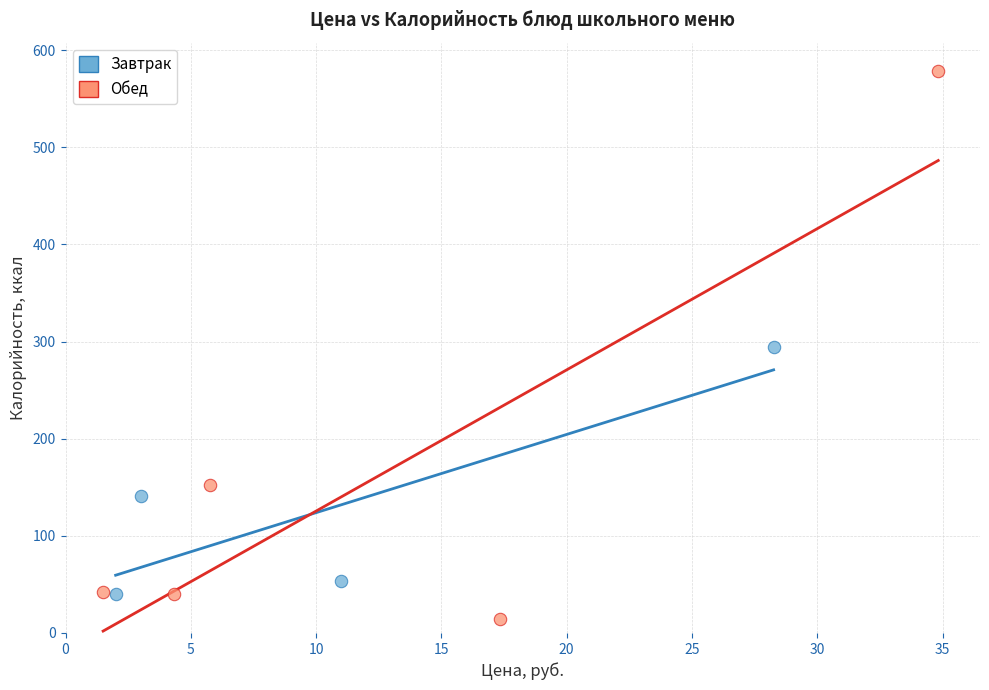

What are all the series names shown in the legend?

Завтрак, Обед